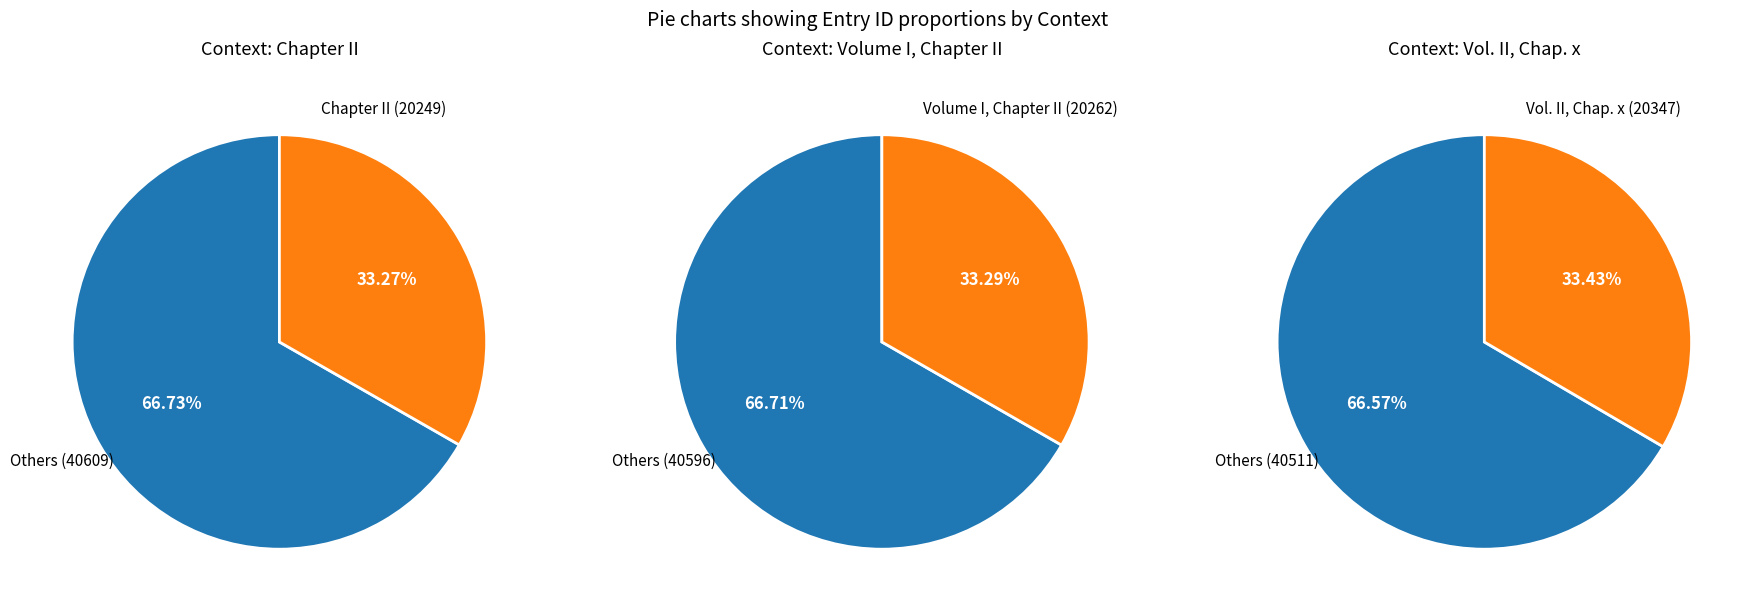

Is Volume I, Chapter II the majority of the pie?

No